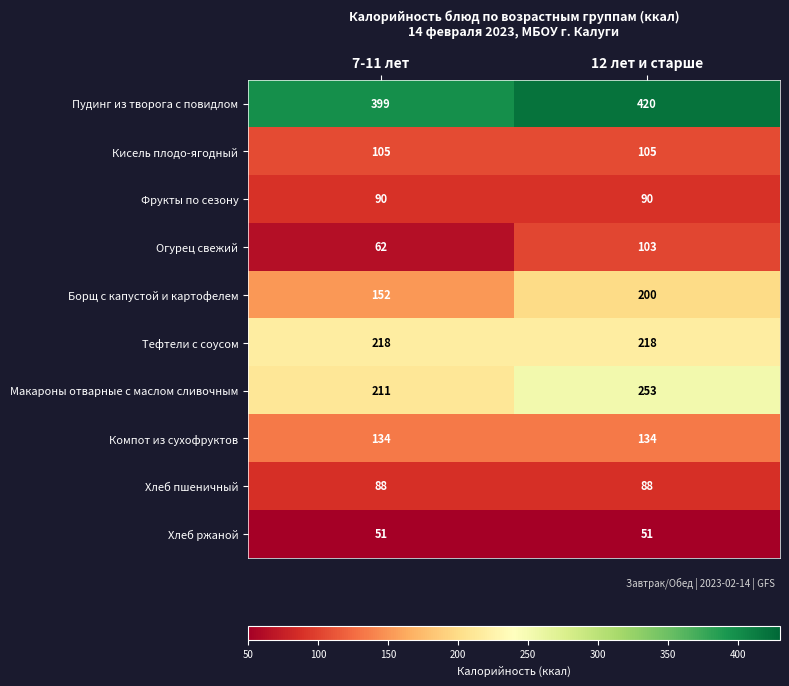

Which series has the largest total across all categories?

Пудинг из творога с повидлом